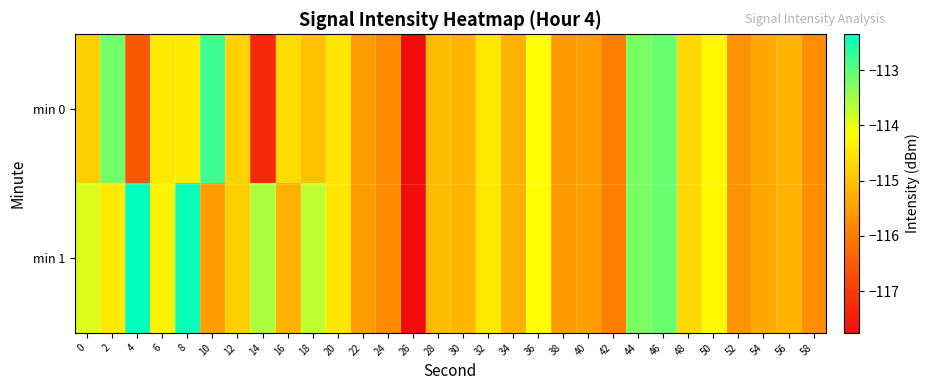

Between 18 and 58, which is larger?

18